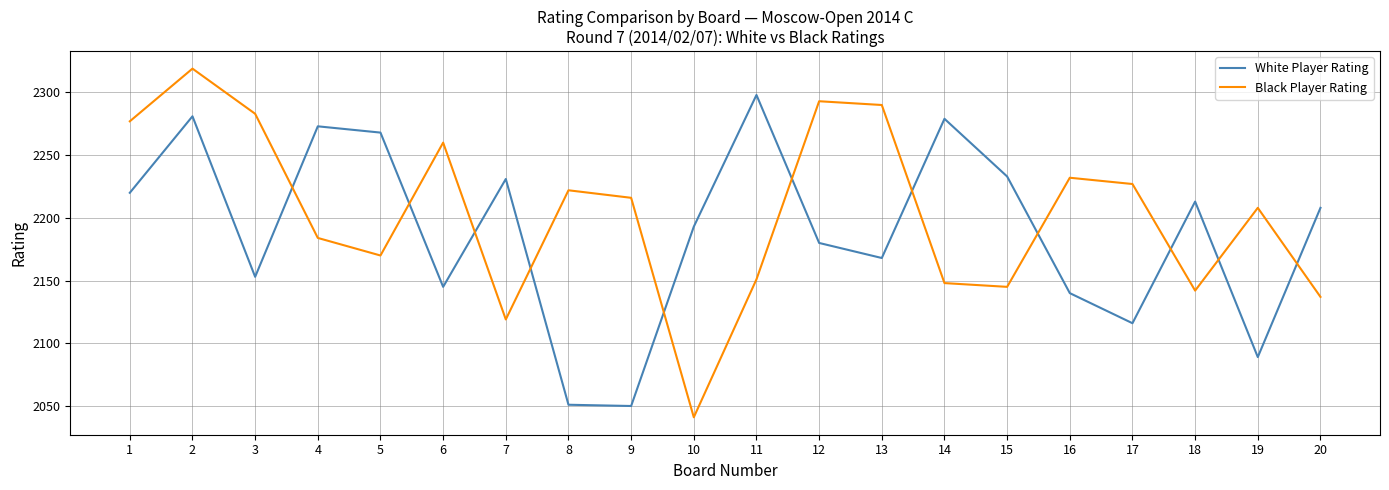

Is it true that White Player Rating equals 481 at 17?

False